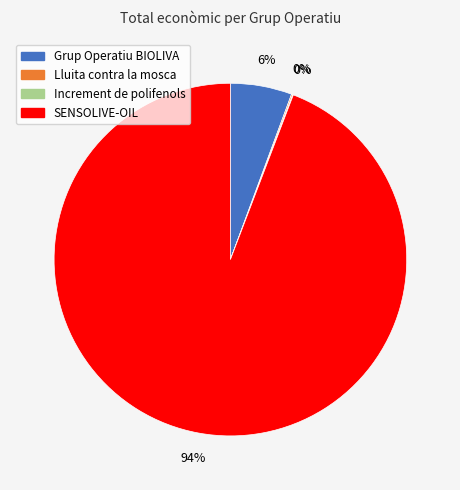

Is there any slice that represents more than half of the pie?

Yes